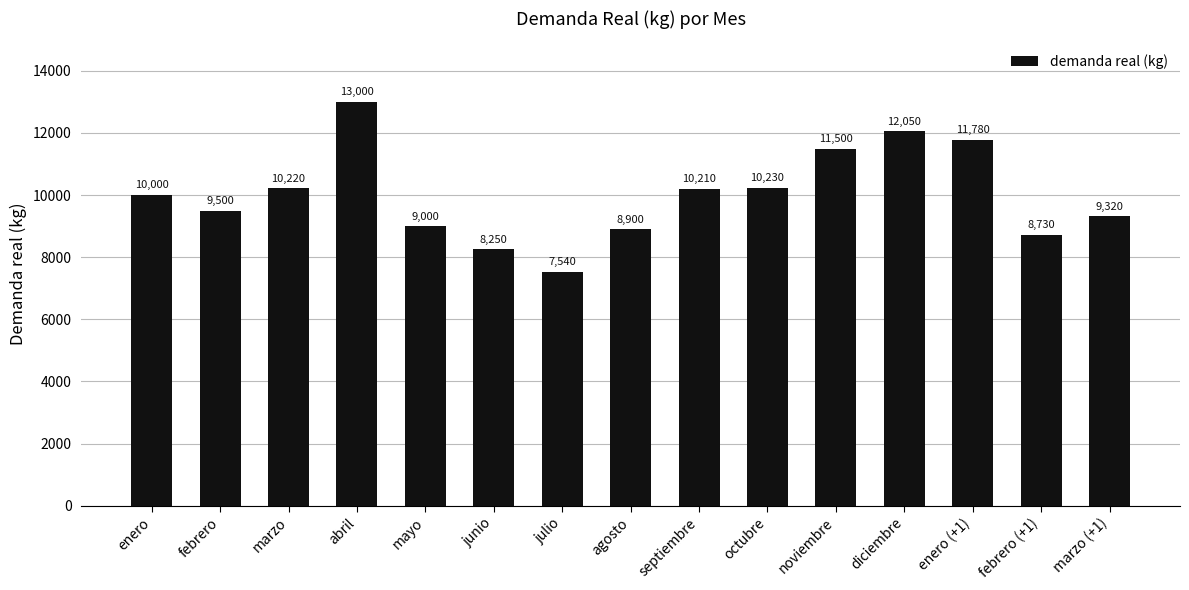

True or false: the data shows 15207 at febrero (+1).

False